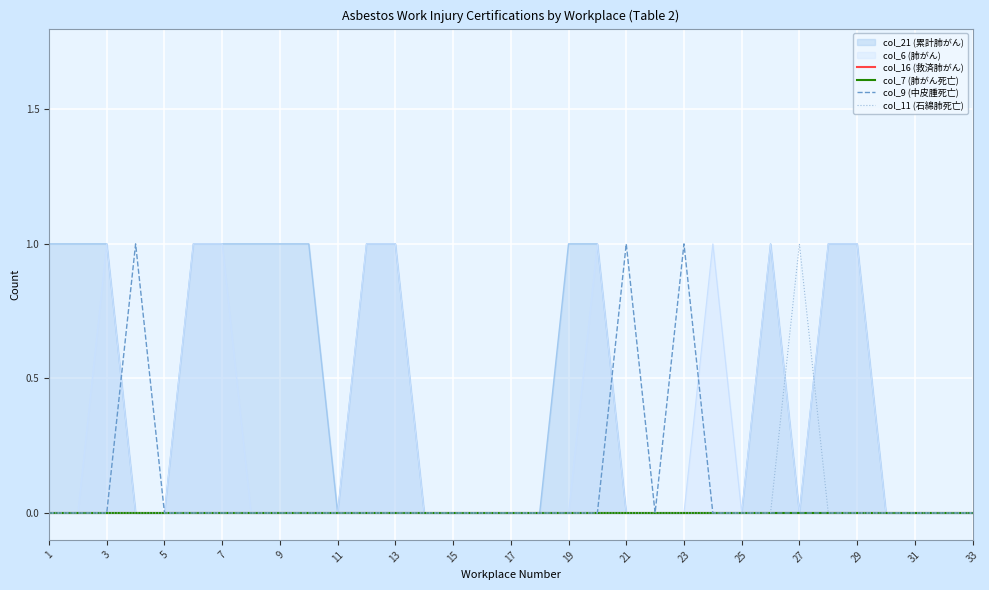

True or false: col_11 (石綿肺死亡) has a value of 0 at 21.

True